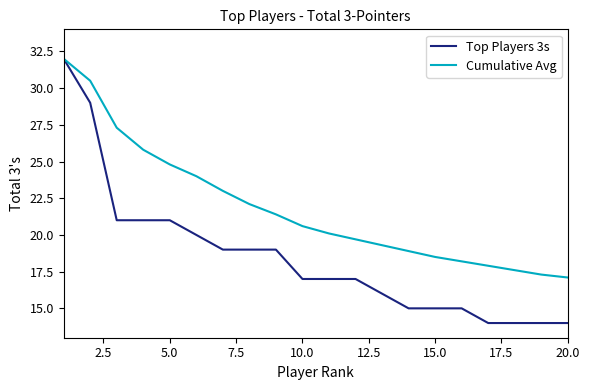

What are all the series names shown in the legend?

Top Players 3s, Cumulative Avg